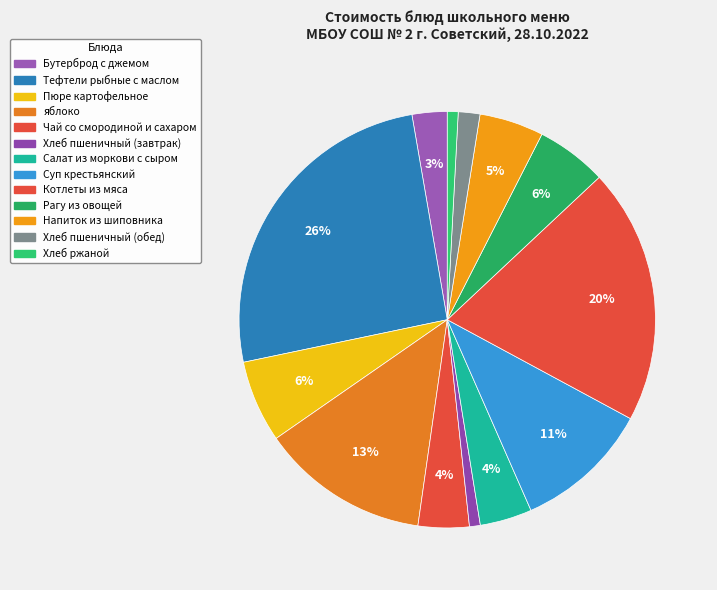

The Суп крестьянский slice represents 2% of the pie. True or false?

False